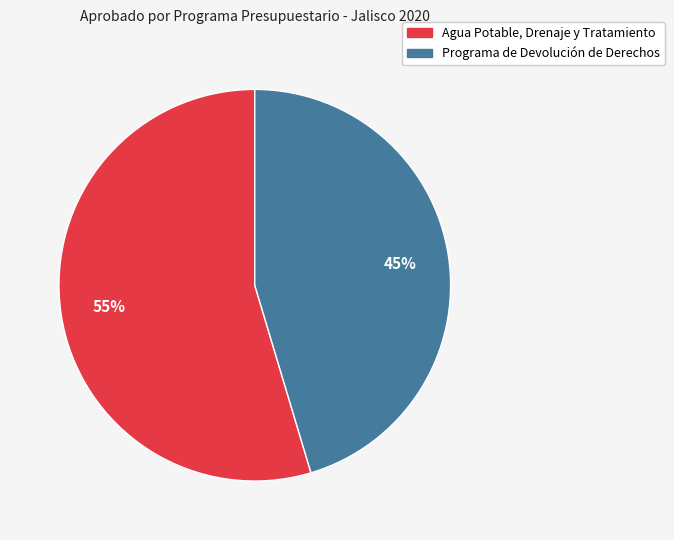

Rank the categories by value from highest to lowest.

Agua Potable, Drenaje y Tratamiento, Programa de Devolución de Derechos